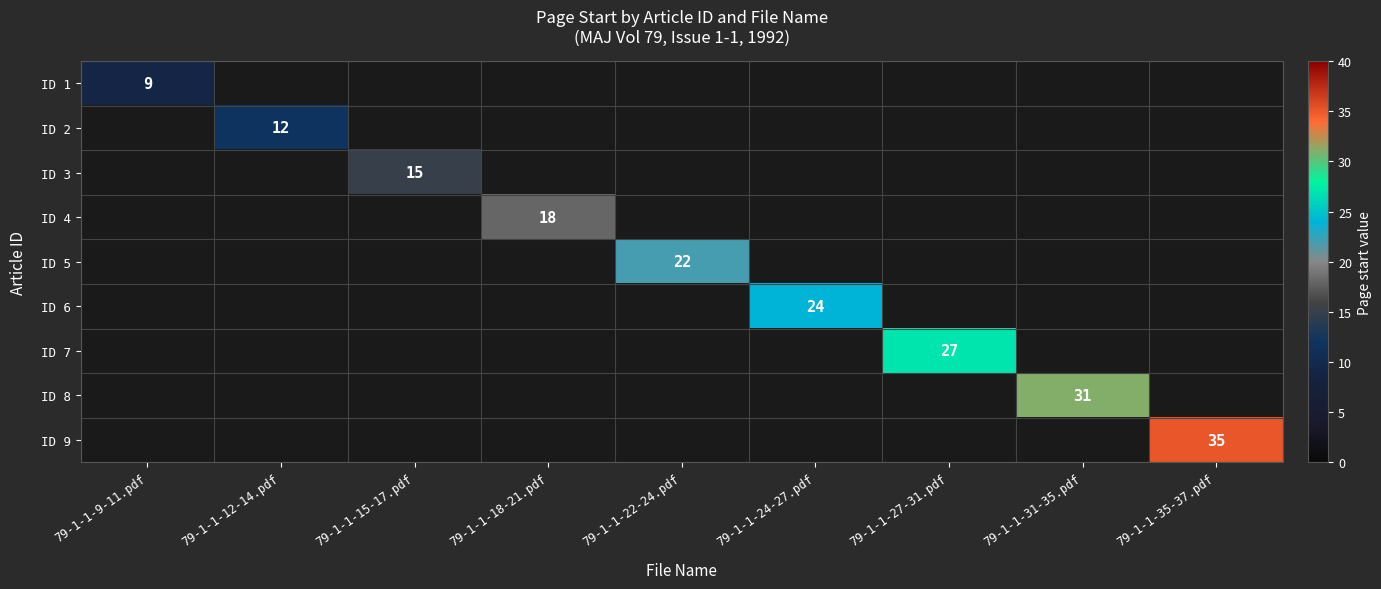

Is the value of ID 4 at 79-1-1-12-14.pdf greater than the value of ID 3 at 79-1-1-24-27.pdf?

No